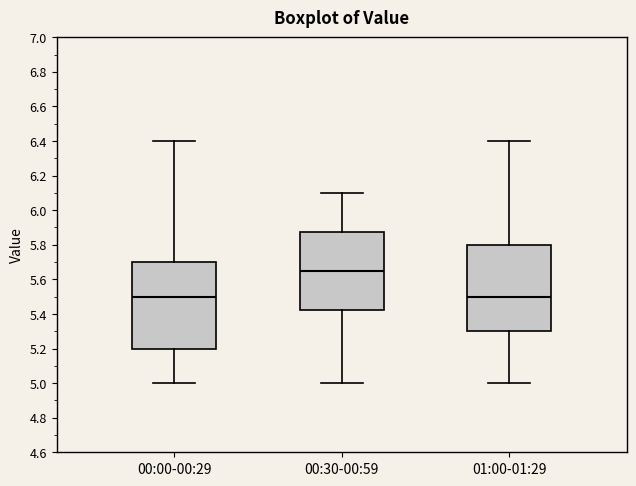

Where does the upper whisker of the box for 00:30-00:59 end on the y-axis? The values are not printed on the chart, so give them approximately, as read against the axis.

6.10